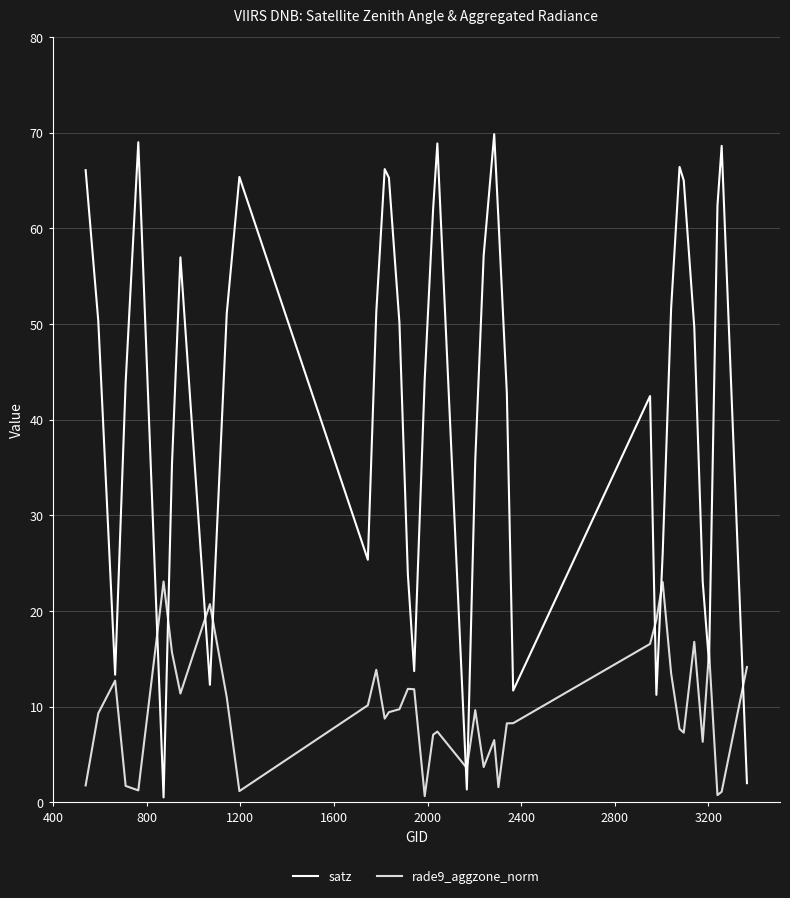

Does the chart have visible grid lines?

Yes